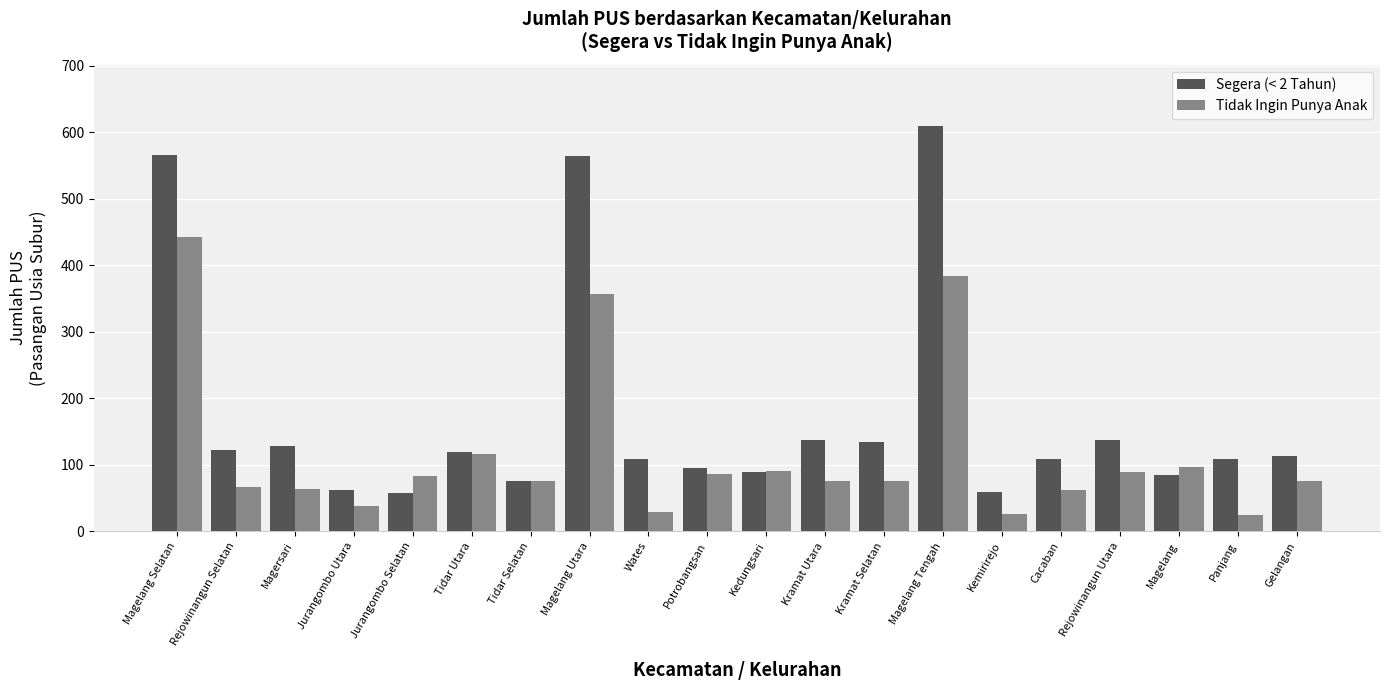

At which category does the chart reach its peak across all series?

Magelang Tengah